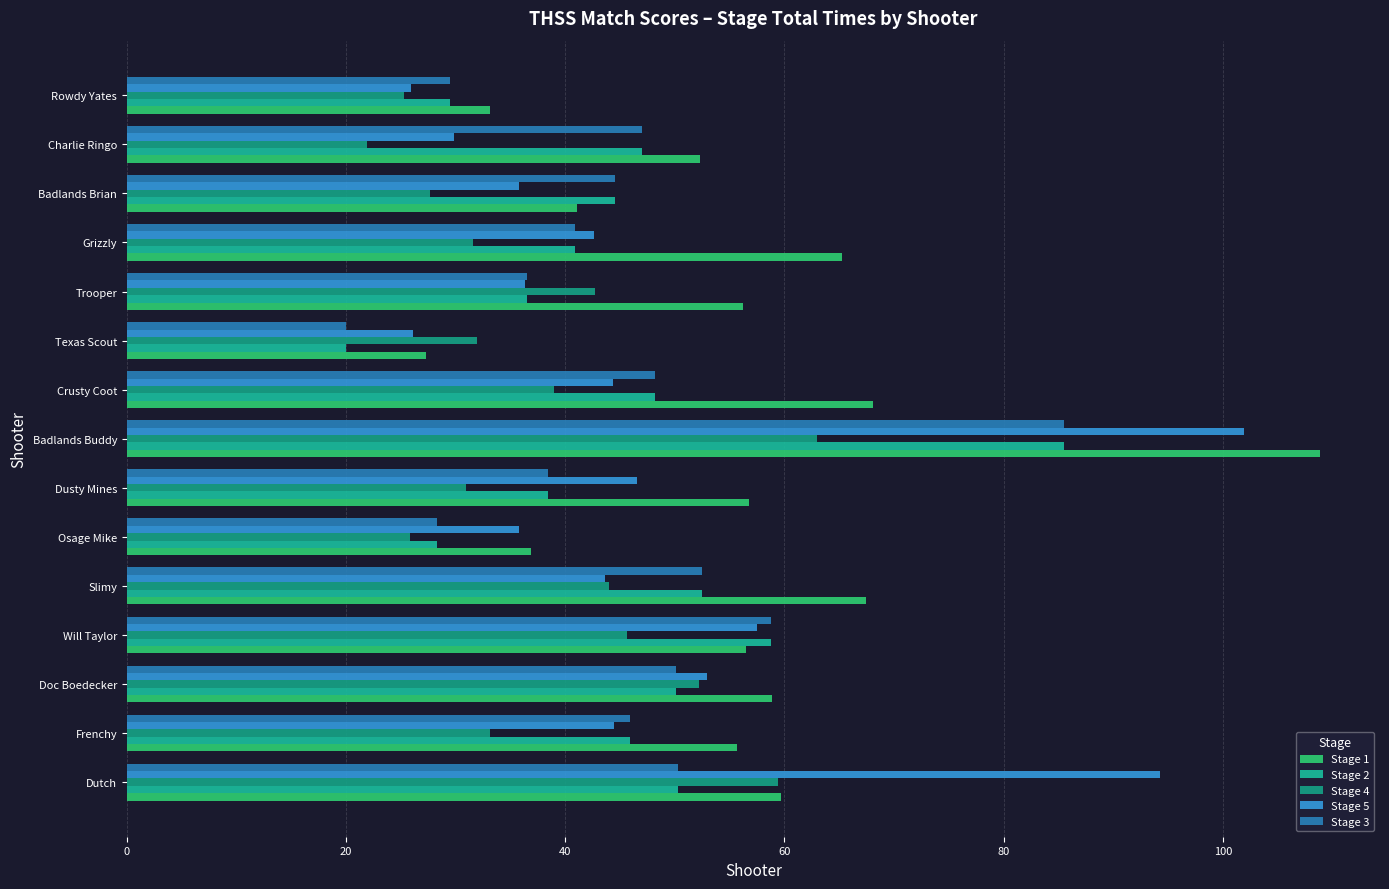

How many series are shown in this chart?

5